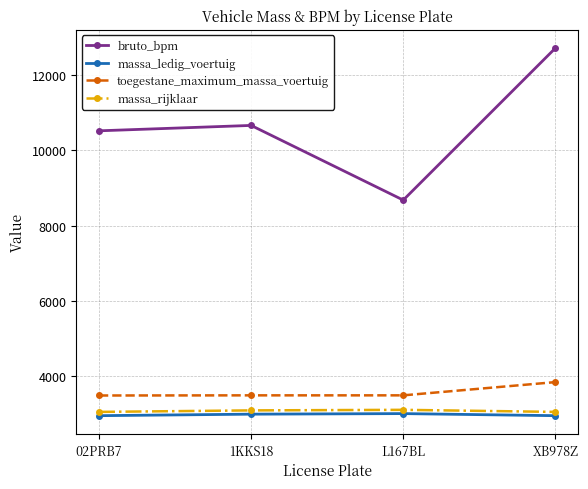

What is the minimum value for toegestane_maximum_massa_voertuig?

3495